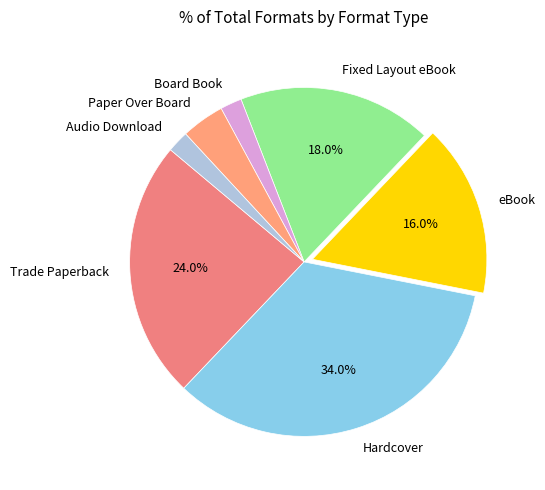

To the nearest percent, what percentage of the pie is Trade Paperback?

24%